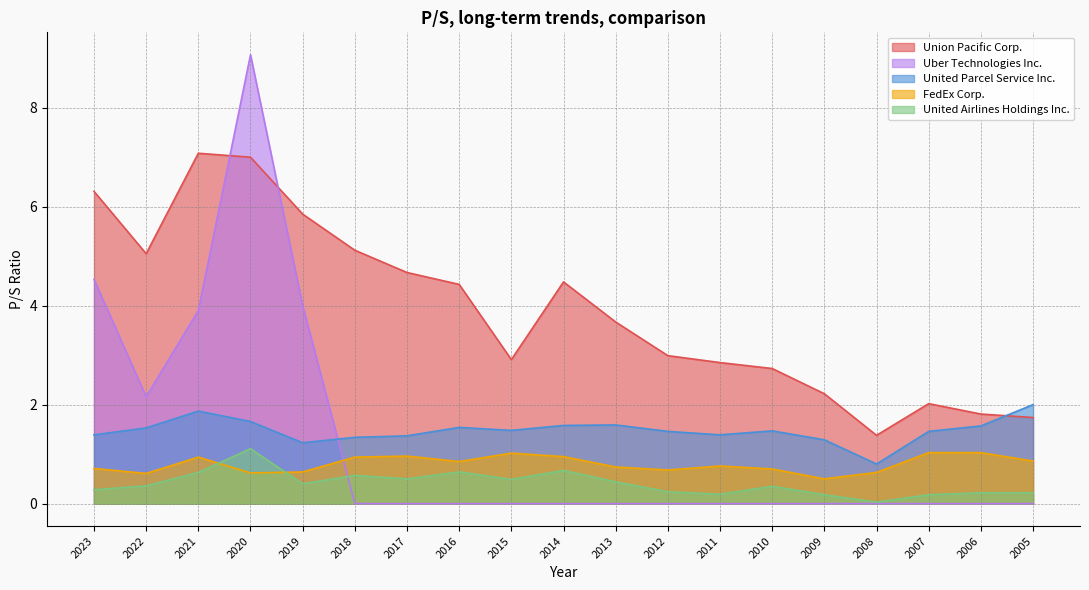

Is the value of United Airlines Holdings Inc. at 2010 greater than the value of United Parcel Service Inc. at 2017?

No